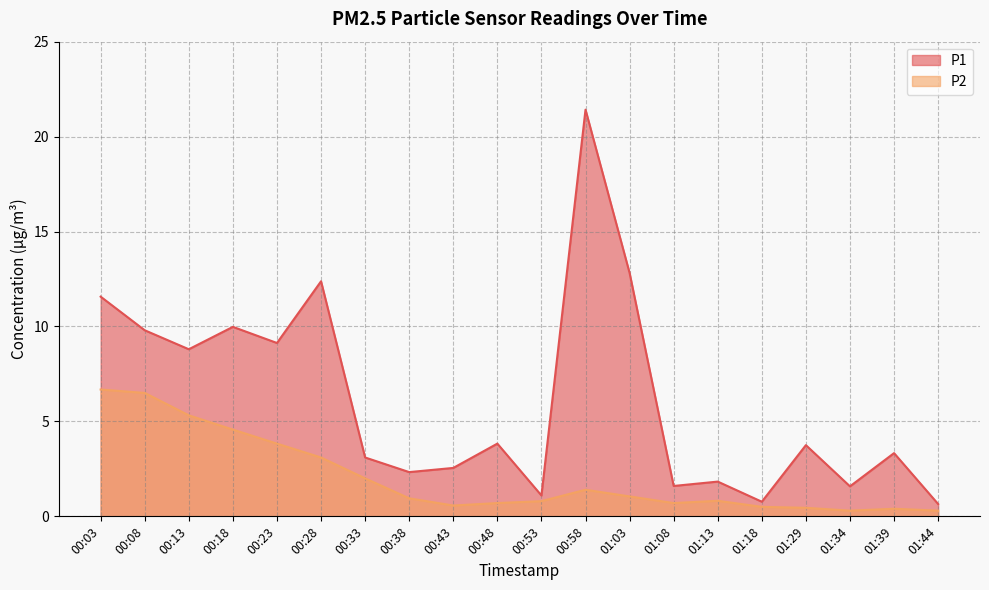

Rank the series by their maximum value, from highest to lowest.

P1, P2